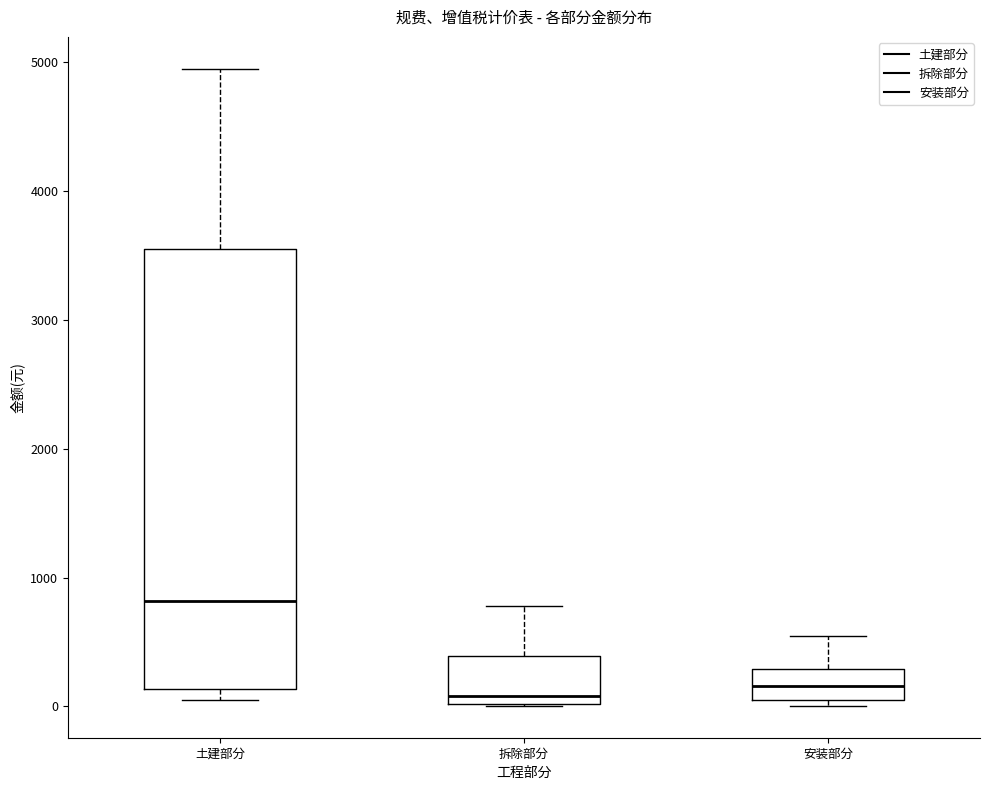

Reading left to right, transcribe this box plot: for each box, give where its median line is, the range the box spans, and where its two whiskers end, as read against the y-axis. The values are not printed on the chart, so give them approximately, as read against the axis.

土建部分: median 800, box 100 to 3500, whiskers 0 to 5000
拆除部分: median 100, box 0 to 400, whiskers 0 to 800
安装部分: median 200, box 100 to 300, whiskers 0 to 500